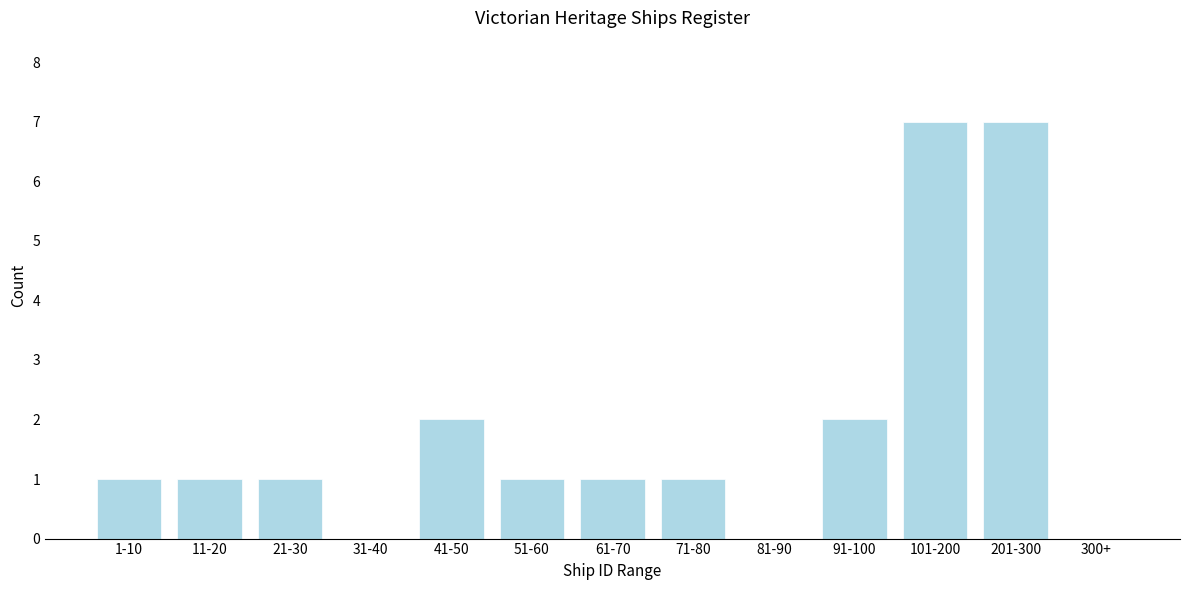

Reading left to right, transcribe all the data shown in this chart.

1-10=1	11-20=1	21-30=1	31-40=0	41-50=2	51-60=1	61-70=1	71-80=1	81-90=0	91-100=2	101-200=7	201-300=7	300+=0